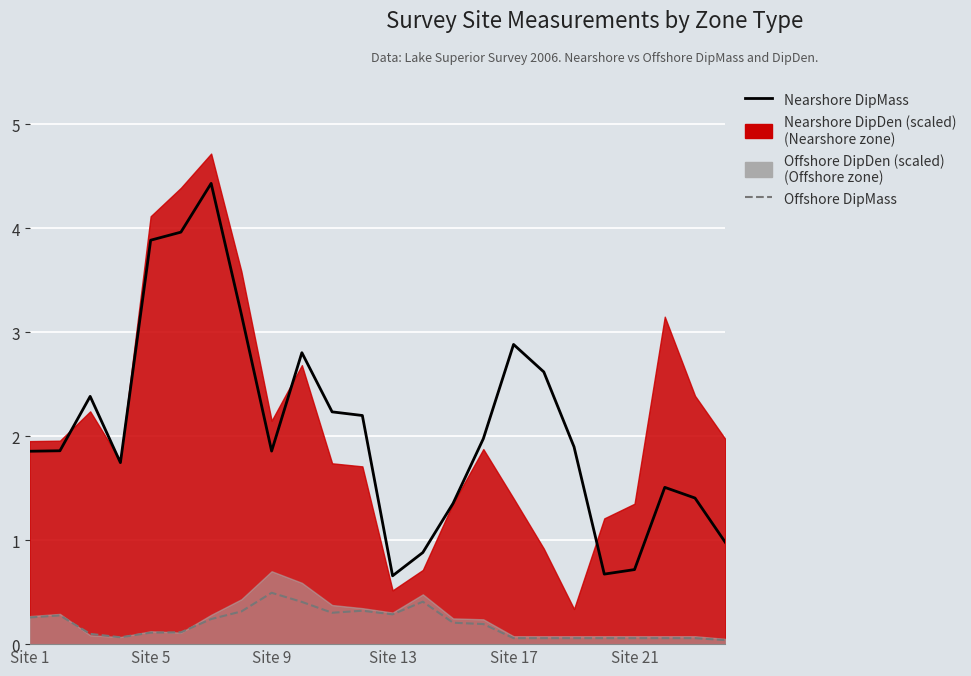

True or false: Offshore DipMass and Nearshore DipMass intersect in this chart.

False